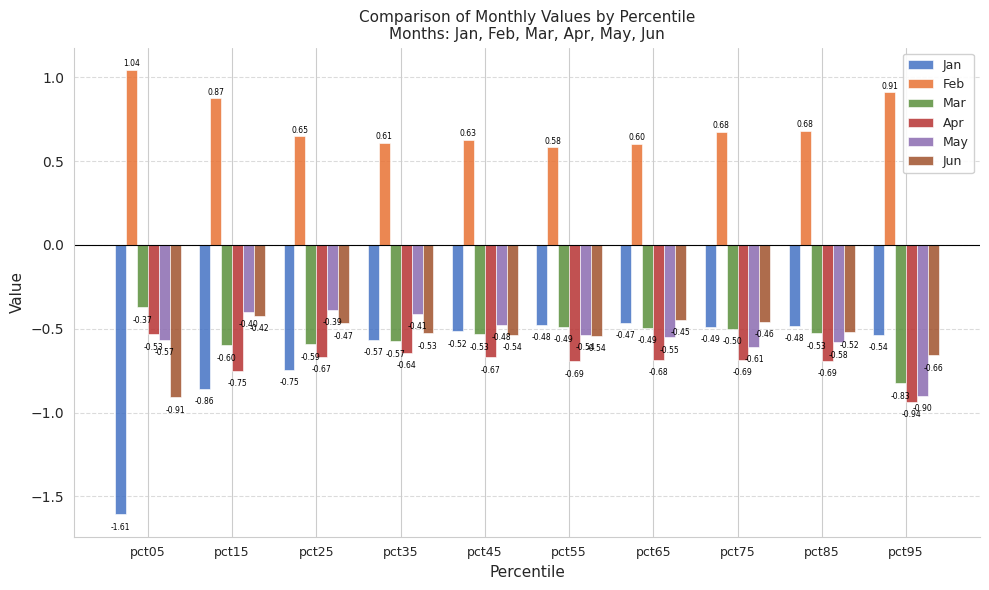

What is the average value of the Jun series?

-0.5